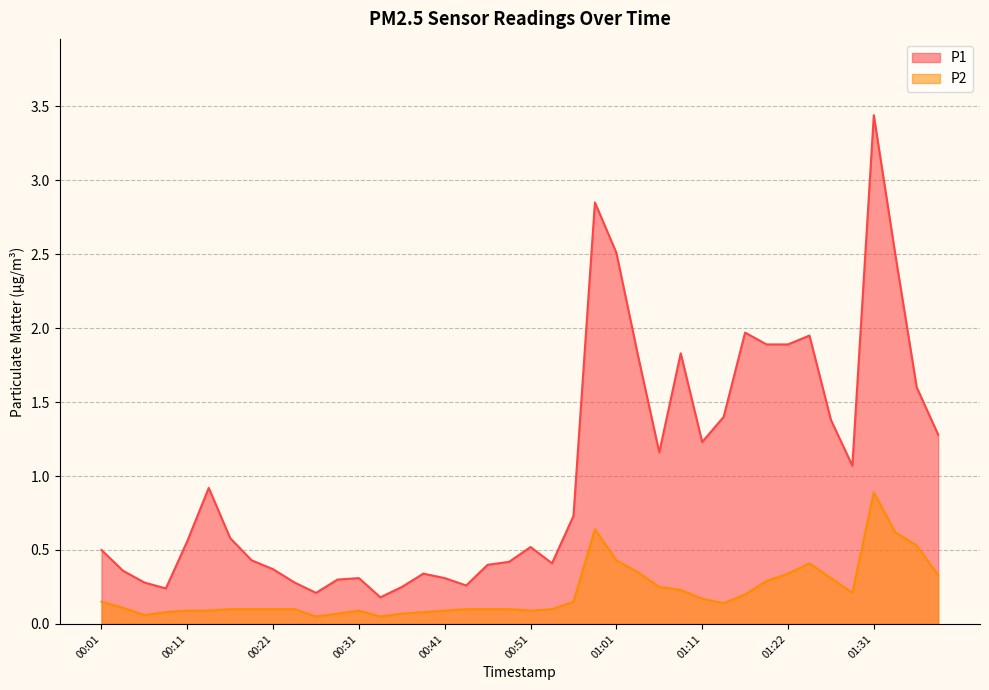

Reading left to right, transcribe all the data shown in this chart.

P1: 00:01=0.5	00:03=0.4	00:06=0.3	00:08=0.2	00:11=0.6	00:13=0.9	00:16=0.6	00:18=0.4	00:21=0.4	00:23=0.3	00:26=0.2	00:28=0.3	00:31=0.3	00:33=0.2	00:36=0.2	00:38=0.3	00:41=0.3	00:44=0.3	00:46=0.4	00:49=0.4	00:51=0.5	00:54=0.4	00:56=0.7	00:59=2.9	01:01=2.5	01:04=1.8	01:06=1.2	01:09=1.8	01:11=1.2	01:14=1.4	01:17=2.0	01:19=1.9	01:22=1.9	01:24=1.9	01:27=1.4	01:29=1.1	01:31=3.4	01:34=2.5	01:36=1.6	01:39=1.3
P2: 00:01=0.1	00:03=0.1	00:06=0.1	00:08=0.1	00:11=0.1	00:13=0.1	00:16=0.1	00:18=0.1	00:21=0.1	00:23=0.1	00:26=0.1	00:28=0.1	00:31=0.1	00:33=0.1	00:36=0.1	00:38=0.1	00:41=0.1	00:44=0.1	00:46=0.1	00:49=0.1	00:51=0.1	00:54=0.1	00:56=0.1	00:59=0.6	01:01=0.4	01:04=0.3	01:06=0.2	01:09=0.2	01:11=0.2	01:14=0.1	01:17=0.2	01:19=0.3	01:22=0.3	01:24=0.4	01:27=0.3	01:29=0.2	01:31=0.9	01:34=0.6	01:36=0.5	01:39=0.3